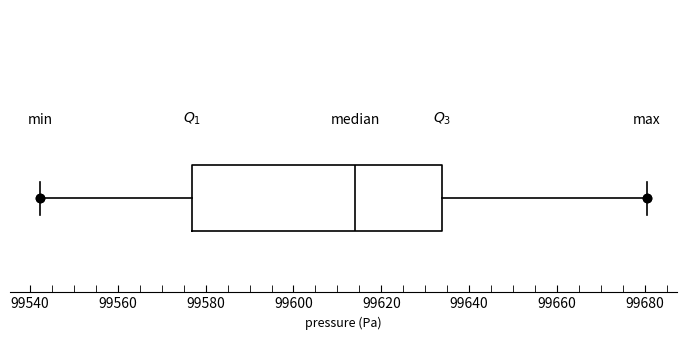

Where is the right edge of the box on the x-axis? The values are not printed on the chart, so give them approximately, as read against the axis.

99634